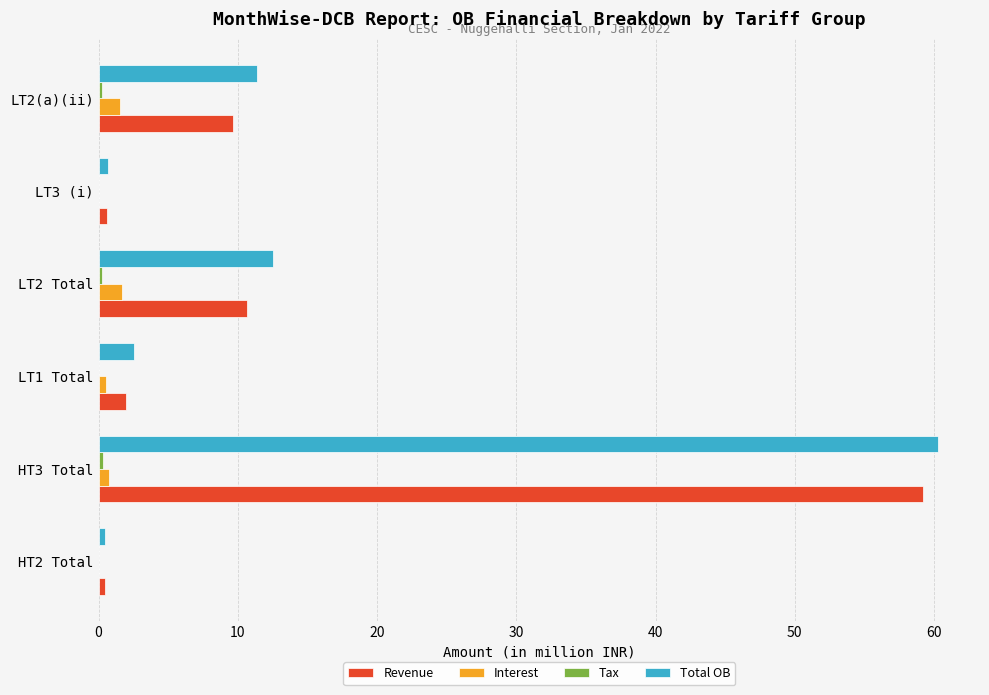

Count the number of data series in this chart.

4